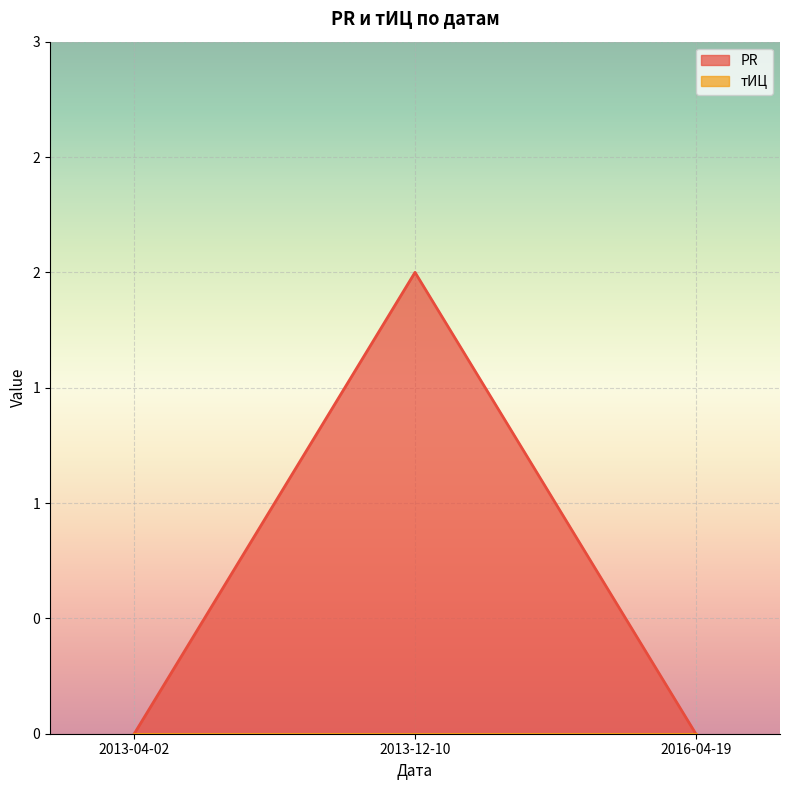

At which category does the chart reach its minimum across all series?

2013-04-02